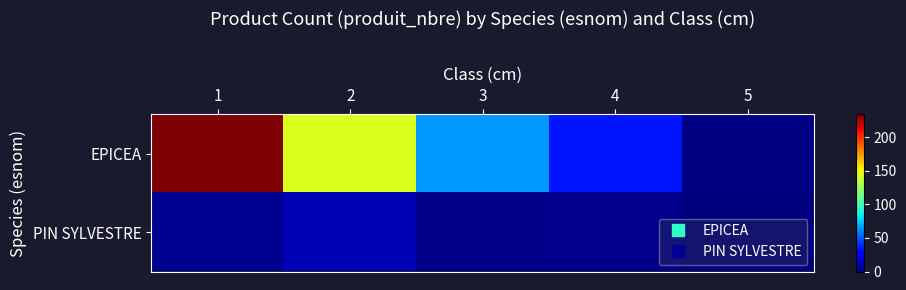

Reading right to left, what are all the values shown in this chart?

EPICEA: 5=1	4=34	3=64	2=144	1=234
PIN SYLVESTRE: 5=0	4=3	3=2	2=11	1=4